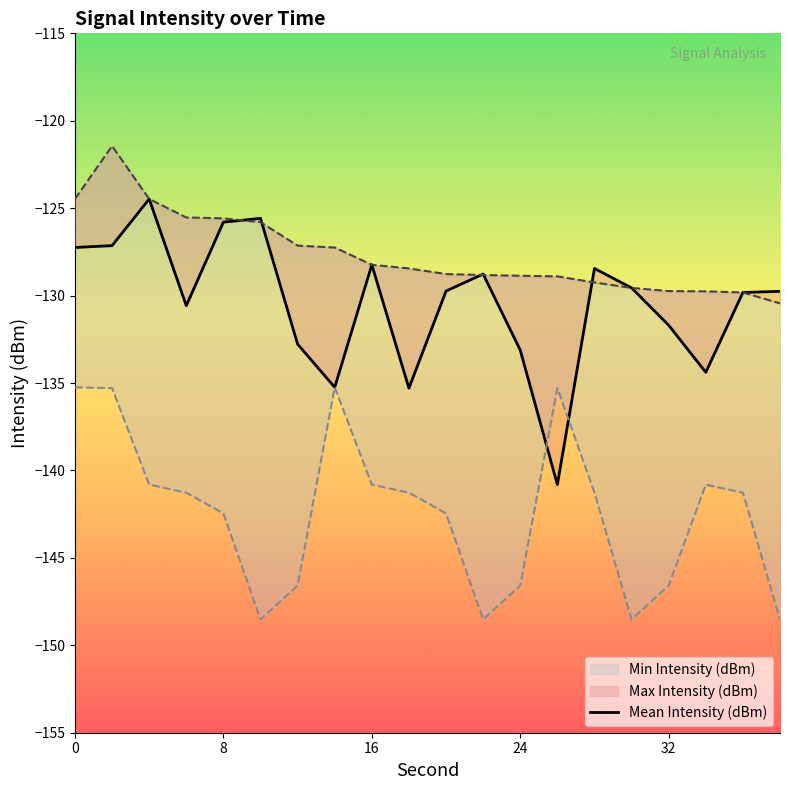

Is it true that Max Intensity (dBm) equals -191.7 at 32?

False